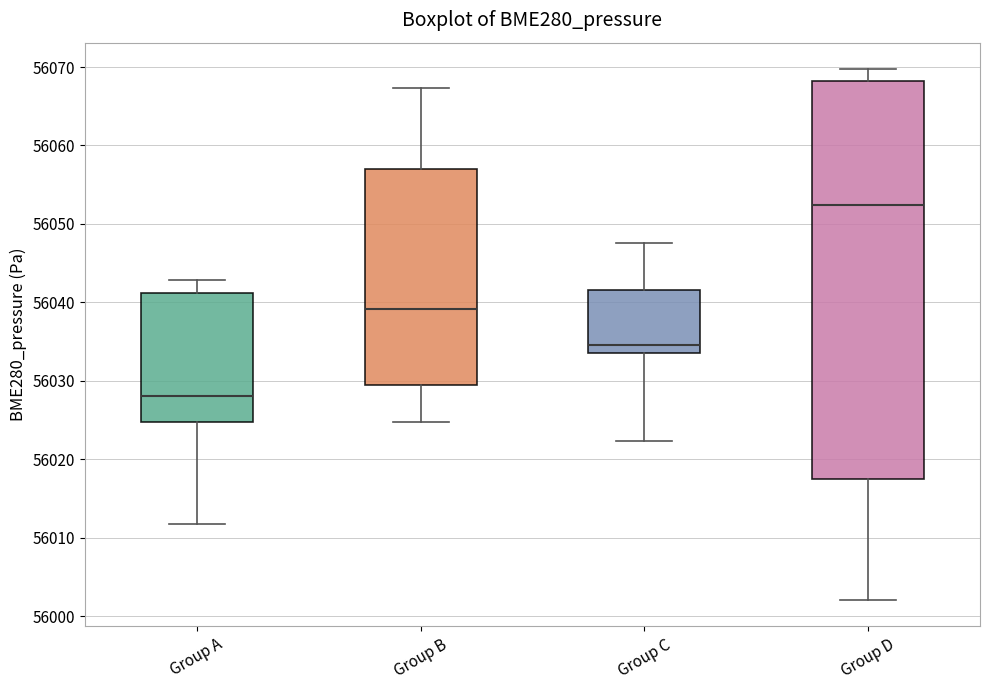

Comparing the boxes themselves (not the whiskers), which one is the tallest?

Group D